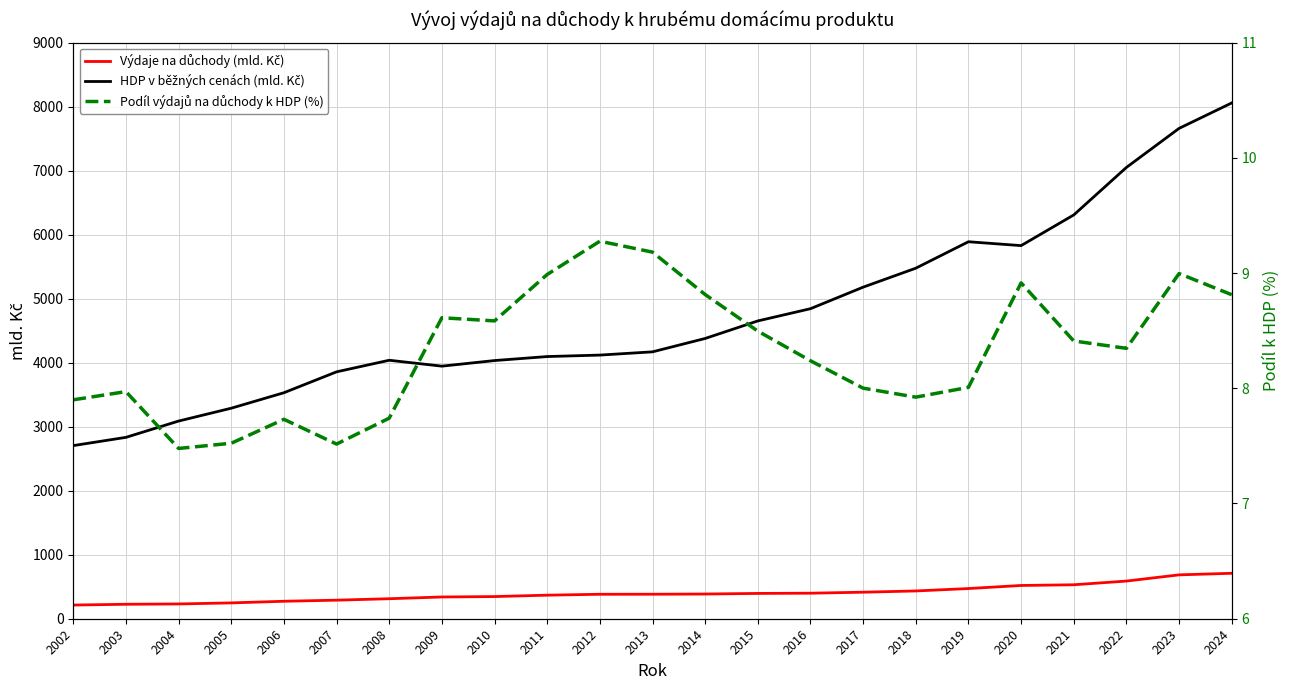

What is the approximate value of Výdaje na důchody (mld. Kč) at 2016?

399.0